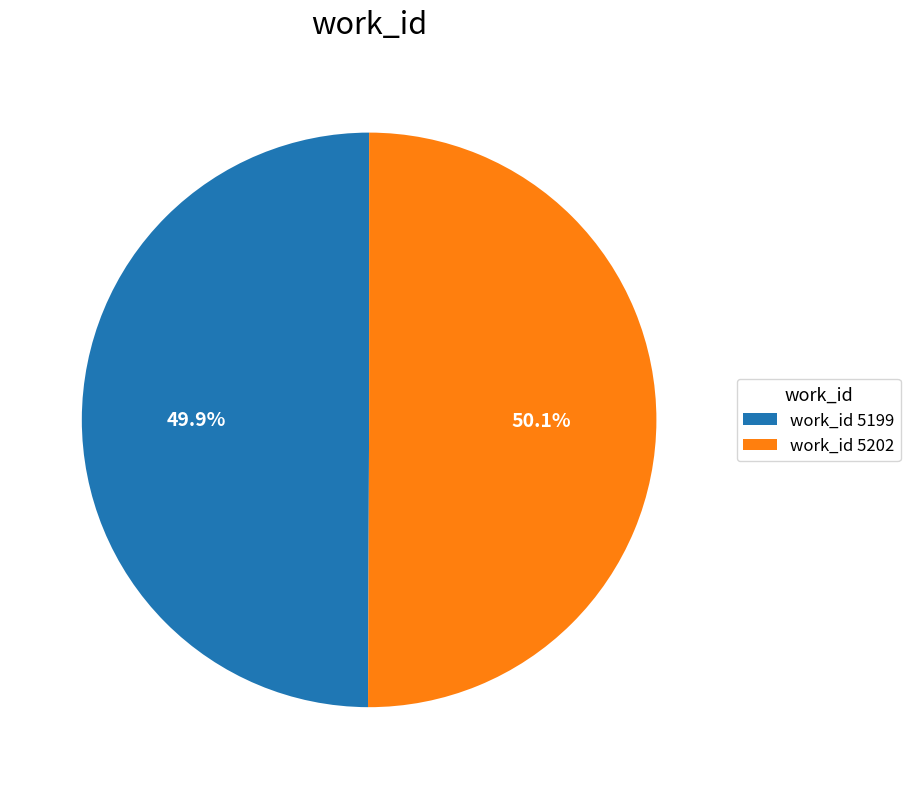

What is the ratio of the value at work_id 5199 to the value at work_id 5202?

1.0